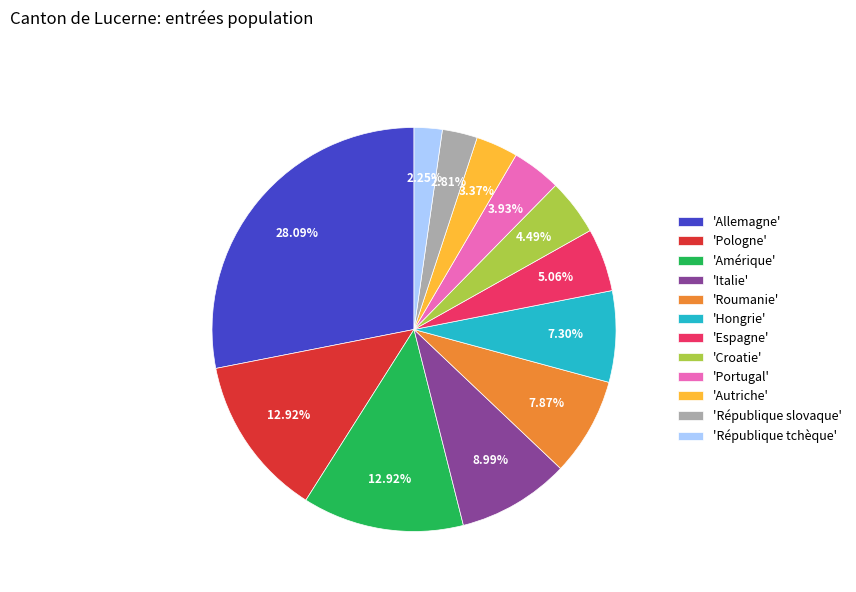

Do 'Allemagne' and 'Portugal' together represent more than half of the pie?

No